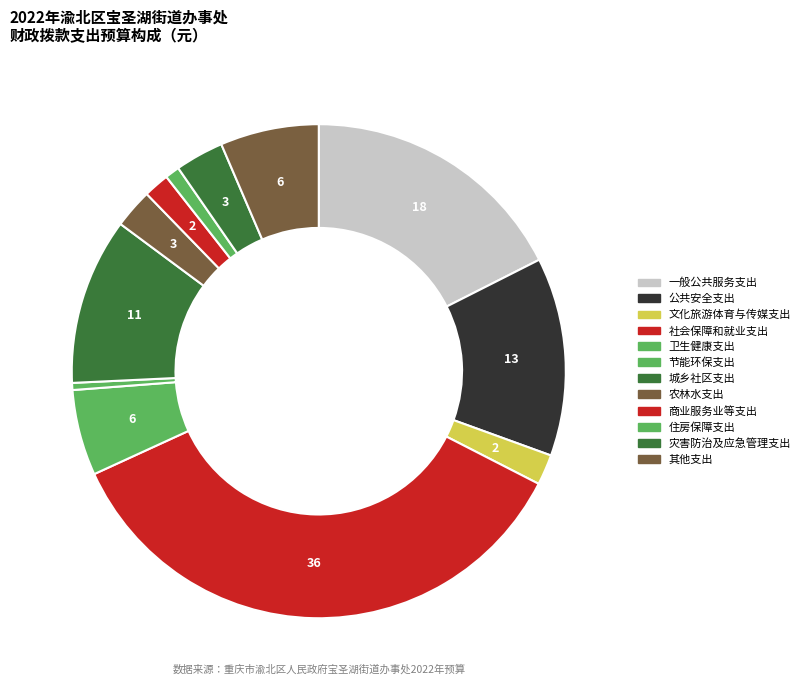

Does 文化旅游体育与传媒支出 represent more than half of the total?

No